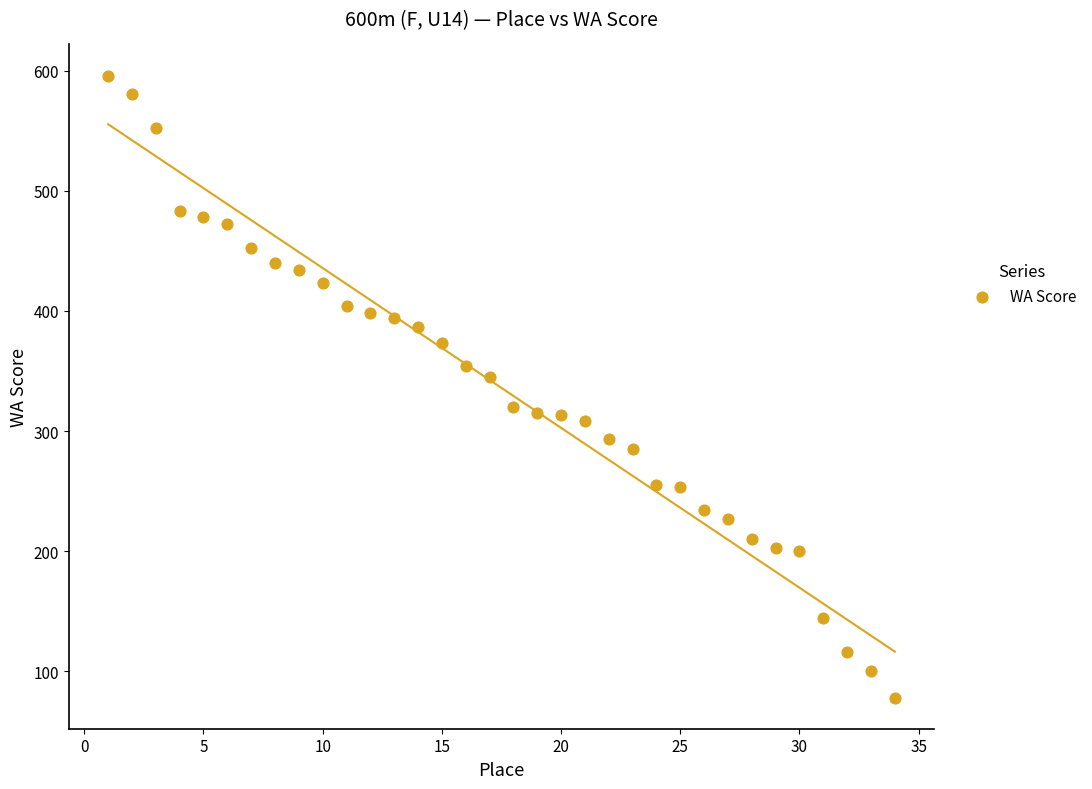

What Y value in the scatter plot is closest to 337?

345